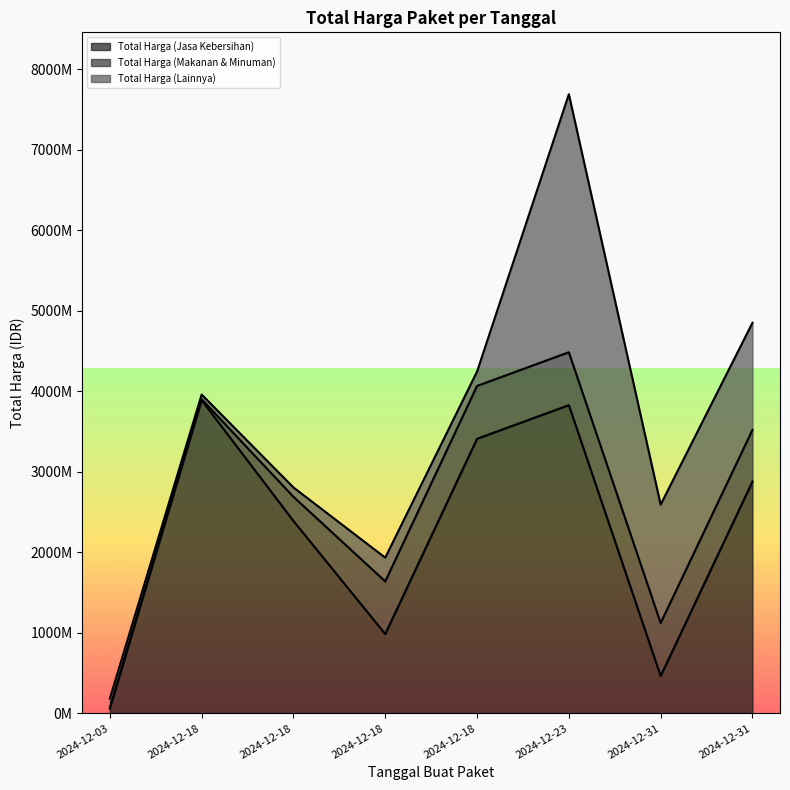

How many interior local peaks does the Total Harga (Lainnya) series have?

2